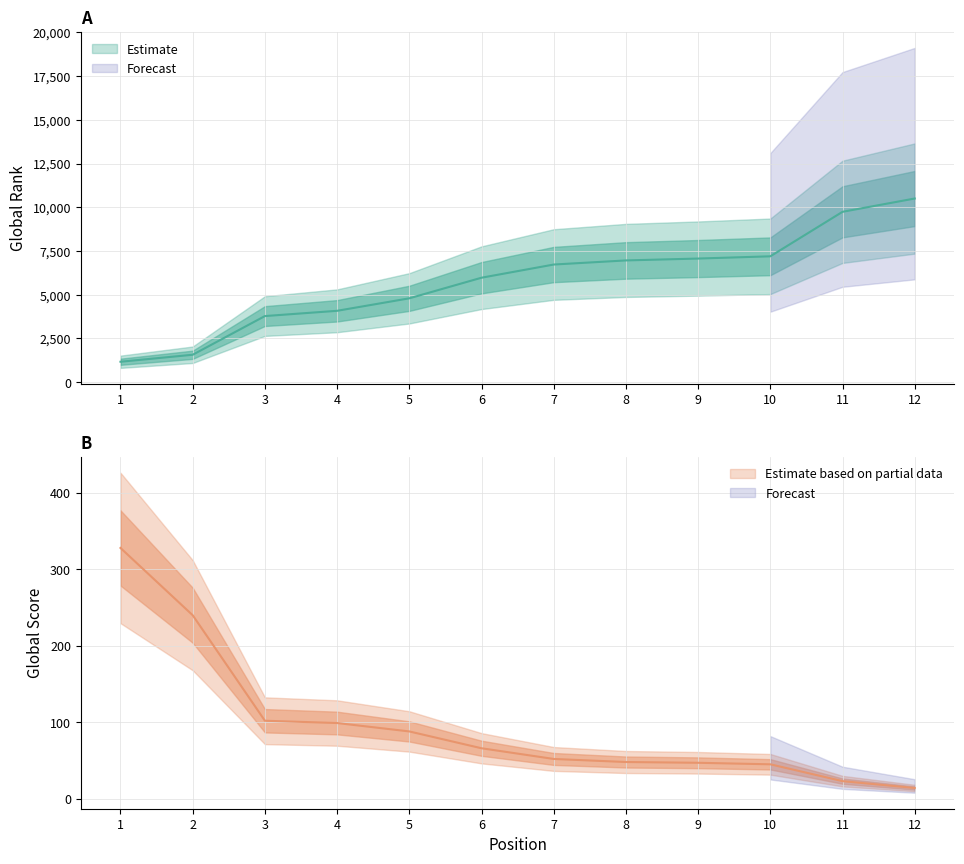

At how many categories does at least one series exceed 805?

12